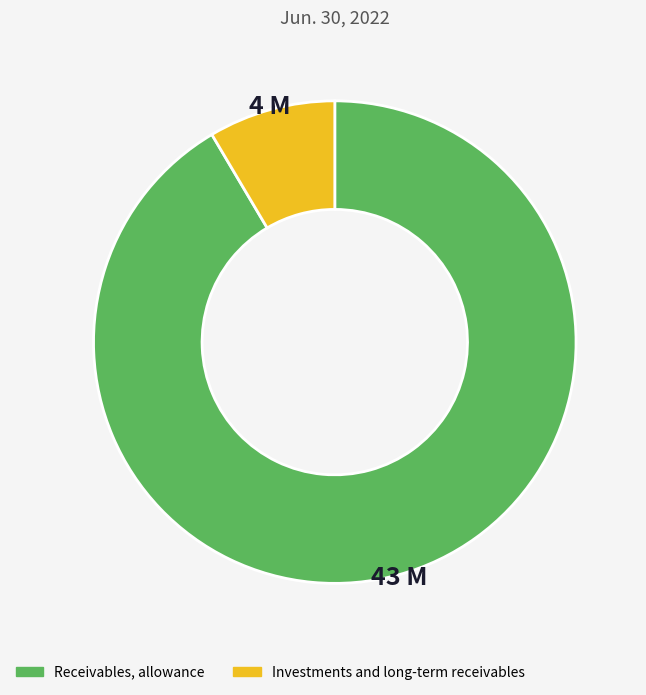

What is the smallest slice in the pie chart?

Investments and long-term receivables